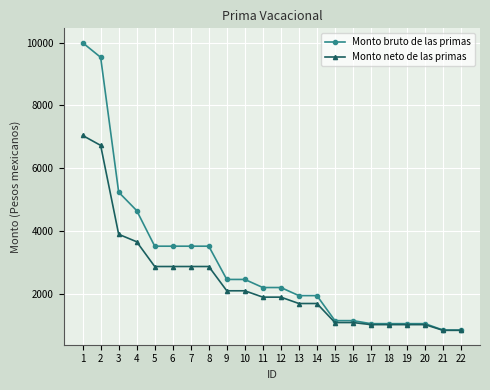

Which category has the highest value in the Monto neto de las primas series?

1